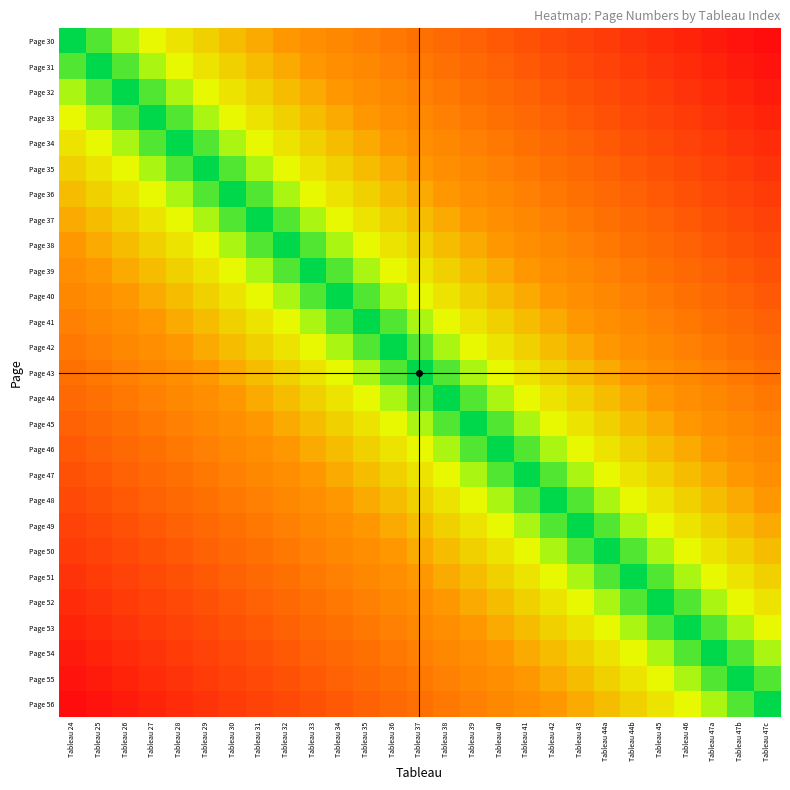

Reading right to left, what are all the values shown in this chart?

Page 30: Tableau 47c=26	Tableau 47b=25	Tableau 47a=24	Tableau 46=23	Tableau 45=22	Tableau 44b=21	Tableau 44a=20	Tableau 43=19	Tableau 42=18	Tableau 41=17	Tableau 40=16	Tableau 39=15	Tableau 38=14	Tableau 37=13	Tableau 36=12	Tableau 35=11	Tableau 34=10	Tableau 33=9	Tableau 32=8	Tableau 31=7	Tableau 30=6	Tableau 29=5	Tableau 28=4	Tableau 27=3	Tableau 26=2	Tableau 25=1	Tableau 24=0
Page 31: Tableau 47c=25	Tableau 47b=24	Tableau 47a=23	Tableau 46=22	Tableau 45=21	Tableau 44b=20	Tableau 44a=19	Tableau 43=18	Tableau 42=17	Tableau 41=16	Tableau 40=15	Tableau 39=14	Tableau 38=13	Tableau 37=12	Tableau 36=11	Tableau 35=10	Tableau 34=9	Tableau 33=8	Tableau 32=7	Tableau 31=6	Tableau 30=5	Tableau 29=4	Tableau 28=3	Tableau 27=2	Tableau 26=1	Tableau 25=0	Tableau 24=1
Page 32: Tableau 47c=24	Tableau 47b=23	Tableau 47a=22	Tableau 46=21	Tableau 45=20	Tableau 44b=19	Tableau 44a=18	Tableau 43=17	Tableau 42=16	Tableau 41=15	Tableau 40=14	Tableau 39=13	Tableau 38=12	Tableau 37=11	Tableau 36=10	Tableau 35=9	Tableau 34=8	Tableau 33=7	Tableau 32=6	Tableau 31=5	Tableau 30=4	Tableau 29=3	Tableau 28=2	Tableau 27=1	Tableau 26=0	Tableau 25=1	Tableau 24=2
Page 33: Tableau 47c=23	Tableau 47b=22	Tableau 47a=21	Tableau 46=20	Tableau 45=19	Tableau 44b=18	Tableau 44a=17	Tableau 43=16	Tableau 42=15	Tableau 41=14	Tableau 40=13	Tableau 39=12	Tableau 38=11	Tableau 37=10	Tableau 36=9	Tableau 35=8	Tableau 34=7	Tableau 33=6	Tableau 32=5	Tableau 31=4	Tableau 30=3	Tableau 29=2	Tableau 28=1	Tableau 27=0	Tableau 26=1	Tableau 25=2	Tableau 24=3
Page 34: Tableau 47c=22	Tableau 47b=21	Tableau 47a=20	Tableau 46=19	Tableau 45=18	Tableau 44b=17	Tableau 44a=16	Tableau 43=15	Tableau 42=14	Tableau 41=13	Tableau 40=12	Tableau 39=11	Tableau 38=10	Tableau 37=9	Tableau 36=8	Tableau 35=7	Tableau 34=6	Tableau 33=5	Tableau 32=4	Tableau 31=3	Tableau 30=2	Tableau 29=1	Tableau 28=0	Tableau 27=1	Tableau 26=2	Tableau 25=3	Tableau 24=4
Page 35: Tableau 47c=21	Tableau 47b=20	Tableau 47a=19	Tableau 46=18	Tableau 45=17	Tableau 44b=16	Tableau 44a=15	Tableau 43=14	Tableau 42=13	Tableau 41=12	Tableau 40=11	Tableau 39=10	Tableau 38=9	Tableau 37=8	Tableau 36=7	Tableau 35=6	Tableau 34=5	Tableau 33=4	Tableau 32=3	Tableau 31=2	Tableau 30=1	Tableau 29=0	Tableau 28=1	Tableau 27=2	Tableau 26=3	Tableau 25=4	Tableau 24=5
Page 36: Tableau 47c=20	Tableau 47b=19	Tableau 47a=18	Tableau 46=17	Tableau 45=16	Tableau 44b=15	Tableau 44a=14	Tableau 43=13	Tableau 42=12	Tableau 41=11	Tableau 40=10	Tableau 39=9	Tableau 38=8	Tableau 37=7	Tableau 36=6	Tableau 35=5	Tableau 34=4	Tableau 33=3	Tableau 32=2	Tableau 31=1	Tableau 30=0	Tableau 29=1	Tableau 28=2	Tableau 27=3	Tableau 26=4	Tableau 25=5	Tableau 24=6
Page 37: Tableau 47c=19	Tableau 47b=18	Tableau 47a=17	Tableau 46=16	Tableau 45=15	Tableau 44b=14	Tableau 44a=13	Tableau 43=12	Tableau 42=11	Tableau 41=10	Tableau 40=9	Tableau 39=8	Tableau 38=7	Tableau 37=6	Tableau 36=5	Tableau 35=4	Tableau 34=3	Tableau 33=2	Tableau 32=1	Tableau 31=0	Tableau 30=1	Tableau 29=2	Tableau 28=3	Tableau 27=4	Tableau 26=5	Tableau 25=6	Tableau 24=7
Page 38: Tableau 47c=18	Tableau 47b=17	Tableau 47a=16	Tableau 46=15	Tableau 45=14	Tableau 44b=13	Tableau 44a=12	Tableau 43=11	Tableau 42=10	Tableau 41=9	Tableau 40=8	Tableau 39=7	Tableau 38=6	Tableau 37=5	Tableau 36=4	Tableau 35=3	Tableau 34=2	Tableau 33=1	Tableau 32=0	Tableau 31=1	Tableau 30=2	Tableau 29=3	Tableau 28=4	Tableau 27=5	Tableau 26=6	Tableau 25=7	Tableau 24=8
Page 39: Tableau 47c=17	Tableau 47b=16	Tableau 47a=15	Tableau 46=14	Tableau 45=13	Tableau 44b=12	Tableau 44a=11	Tableau 43=10	Tableau 42=9	Tableau 41=8	Tableau 40=7	Tableau 39=6	Tableau 38=5	Tableau 37=4	Tableau 36=3	Tableau 35=2	Tableau 34=1	Tableau 33=0	Tableau 32=1	Tableau 31=2	Tableau 30=3	Tableau 29=4	Tableau 28=5	Tableau 27=6	Tableau 26=7	Tableau 25=8	Tableau 24=9
Page 40: Tableau 47c=16	Tableau 47b=15	Tableau 47a=14	Tableau 46=13	Tableau 45=12	Tableau 44b=11	Tableau 44a=10	Tableau 43=9	Tableau 42=8	Tableau 41=7	Tableau 40=6	Tableau 39=5	Tableau 38=4	Tableau 37=3	Tableau 36=2	Tableau 35=1	Tableau 34=0	Tableau 33=1	Tableau 32=2	Tableau 31=3	Tableau 30=4	Tableau 29=5	Tableau 28=6	Tableau 27=7	Tableau 26=8	Tableau 25=9	Tableau 24=10
Page 41: Tableau 47c=15	Tableau 47b=14	Tableau 47a=13	Tableau 46=12	Tableau 45=11	Tableau 44b=10	Tableau 44a=9	Tableau 43=8	Tableau 42=7	Tableau 41=6	Tableau 40=5	Tableau 39=4	Tableau 38=3	Tableau 37=2	Tableau 36=1	Tableau 35=0	Tableau 34=1	Tableau 33=2	Tableau 32=3	Tableau 31=4	Tableau 30=5	Tableau 29=6	Tableau 28=7	Tableau 27=8	Tableau 26=9	Tableau 25=10	Tableau 24=11
Page 42: Tableau 47c=14	Tableau 47b=13	Tableau 47a=12	Tableau 46=11	Tableau 45=10	Tableau 44b=9	Tableau 44a=8	Tableau 43=7	Tableau 42=6	Tableau 41=5	Tableau 40=4	Tableau 39=3	Tableau 38=2	Tableau 37=1	Tableau 36=0	Tableau 35=1	Tableau 34=2	Tableau 33=3	Tableau 32=4	Tableau 31=5	Tableau 30=6	Tableau 29=7	Tableau 28=8	Tableau 27=9	Tableau 26=10	Tableau 25=11	Tableau 24=12
Page 43: Tableau 47c=13	Tableau 47b=12	Tableau 47a=11	Tableau 46=10	Tableau 45=9	Tableau 44b=8	Tableau 44a=7	Tableau 43=6	Tableau 42=5	Tableau 41=4	Tableau 40=3	Tableau 39=2	Tableau 38=1	Tableau 37=0	Tableau 36=1	Tableau 35=2	Tableau 34=3	Tableau 33=4	Tableau 32=5	Tableau 31=6	Tableau 30=7	Tableau 29=8	Tableau 28=9	Tableau 27=10	Tableau 26=11	Tableau 25=12	Tableau 24=13
Page 44: Tableau 47c=12	Tableau 47b=11	Tableau 47a=10	Tableau 46=9	Tableau 45=8	Tableau 44b=7	Tableau 44a=6	Tableau 43=5	Tableau 42=4	Tableau 41=3	Tableau 40=2	Tableau 39=1	Tableau 38=0	Tableau 37=1	Tableau 36=2	Tableau 35=3	Tableau 34=4	Tableau 33=5	Tableau 32=6	Tableau 31=7	Tableau 30=8	Tableau 29=9	Tableau 28=10	Tableau 27=11	Tableau 26=12	Tableau 25=13	Tableau 24=14
Page 45: Tableau 47c=11	Tableau 47b=10	Tableau 47a=9	Tableau 46=8	Tableau 45=7	Tableau 44b=6	Tableau 44a=5	Tableau 43=4	Tableau 42=3	Tableau 41=2	Tableau 40=1	Tableau 39=0	Tableau 38=1	Tableau 37=2	Tableau 36=3	Tableau 35=4	Tableau 34=5	Tableau 33=6	Tableau 32=7	Tableau 31=8	Tableau 30=9	Tableau 29=10	Tableau 28=11	Tableau 27=12	Tableau 26=13	Tableau 25=14	Tableau 24=15
Page 46: Tableau 47c=10	Tableau 47b=9	Tableau 47a=8	Tableau 46=7	Tableau 45=6	Tableau 44b=5	Tableau 44a=4	Tableau 43=3	Tableau 42=2	Tableau 41=1	Tableau 40=0	Tableau 39=1	Tableau 38=2	Tableau 37=3	Tableau 36=4	Tableau 35=5	Tableau 34=6	Tableau 33=7	Tableau 32=8	Tableau 31=9	Tableau 30=10	Tableau 29=11	Tableau 28=12	Tableau 27=13	Tableau 26=14	Tableau 25=15	Tableau 24=16
Page 47: Tableau 47c=9	Tableau 47b=8	Tableau 47a=7	Tableau 46=6	Tableau 45=5	Tableau 44b=4	Tableau 44a=3	Tableau 43=2	Tableau 42=1	Tableau 41=0	Tableau 40=1	Tableau 39=2	Tableau 38=3	Tableau 37=4	Tableau 36=5	Tableau 35=6	Tableau 34=7	Tableau 33=8	Tableau 32=9	Tableau 31=10	Tableau 30=11	Tableau 29=12	Tableau 28=13	Tableau 27=14	Tableau 26=15	Tableau 25=16	Tableau 24=17
Page 48: Tableau 47c=8	Tableau 47b=7	Tableau 47a=6	Tableau 46=5	Tableau 45=4	Tableau 44b=3	Tableau 44a=2	Tableau 43=1	Tableau 42=0	Tableau 41=1	Tableau 40=2	Tableau 39=3	Tableau 38=4	Tableau 37=5	Tableau 36=6	Tableau 35=7	Tableau 34=8	Tableau 33=9	Tableau 32=10	Tableau 31=11	Tableau 30=12	Tableau 29=13	Tableau 28=14	Tableau 27=15	Tableau 26=16	Tableau 25=17	Tableau 24=18
Page 49: Tableau 47c=7	Tableau 47b=6	Tableau 47a=5	Tableau 46=4	Tableau 45=3	Tableau 44b=2	Tableau 44a=1	Tableau 43=0	Tableau 42=1	Tableau 41=2	Tableau 40=3	Tableau 39=4	Tableau 38=5	Tableau 37=6	Tableau 36=7	Tableau 35=8	Tableau 34=9	Tableau 33=10	Tableau 32=11	Tableau 31=12	Tableau 30=13	Tableau 29=14	Tableau 28=15	Tableau 27=16	Tableau 26=17	Tableau 25=18	Tableau 24=19
Page 50: Tableau 47c=6	Tableau 47b=5	Tableau 47a=4	Tableau 46=3	Tableau 45=2	Tableau 44b=1	Tableau 44a=0	Tableau 43=1	Tableau 42=2	Tableau 41=3	Tableau 40=4	Tableau 39=5	Tableau 38=6	Tableau 37=7	Tableau 36=8	Tableau 35=9	Tableau 34=10	Tableau 33=11	Tableau 32=12	Tableau 31=13	Tableau 30=14	Tableau 29=15	Tableau 28=16	Tableau 27=17	Tableau 26=18	Tableau 25=19	Tableau 24=20
Page 51: Tableau 47c=5	Tableau 47b=4	Tableau 47a=3	Tableau 46=2	Tableau 45=1	Tableau 44b=0	Tableau 44a=1	Tableau 43=2	Tableau 42=3	Tableau 41=4	Tableau 40=5	Tableau 39=6	Tableau 38=7	Tableau 37=8	Tableau 36=9	Tableau 35=10	Tableau 34=11	Tableau 33=12	Tableau 32=13	Tableau 31=14	Tableau 30=15	Tableau 29=16	Tableau 28=17	Tableau 27=18	Tableau 26=19	Tableau 25=20	Tableau 24=21
Page 52: Tableau 47c=4	Tableau 47b=3	Tableau 47a=2	Tableau 46=1	Tableau 45=0	Tableau 44b=1	Tableau 44a=2	Tableau 43=3	Tableau 42=4	Tableau 41=5	Tableau 40=6	Tableau 39=7	Tableau 38=8	Tableau 37=9	Tableau 36=10	Tableau 35=11	Tableau 34=12	Tableau 33=13	Tableau 32=14	Tableau 31=15	Tableau 30=16	Tableau 29=17	Tableau 28=18	Tableau 27=19	Tableau 26=20	Tableau 25=21	Tableau 24=22
Page 53: Tableau 47c=3	Tableau 47b=2	Tableau 47a=1	Tableau 46=0	Tableau 45=1	Tableau 44b=2	Tableau 44a=3	Tableau 43=4	Tableau 42=5	Tableau 41=6	Tableau 40=7	Tableau 39=8	Tableau 38=9	Tableau 37=10	Tableau 36=11	Tableau 35=12	Tableau 34=13	Tableau 33=14	Tableau 32=15	Tableau 31=16	Tableau 30=17	Tableau 29=18	Tableau 28=19	Tableau 27=20	Tableau 26=21	Tableau 25=22	Tableau 24=23
Page 54: Tableau 47c=2	Tableau 47b=1	Tableau 47a=0	Tableau 46=1	Tableau 45=2	Tableau 44b=3	Tableau 44a=4	Tableau 43=5	Tableau 42=6	Tableau 41=7	Tableau 40=8	Tableau 39=9	Tableau 38=10	Tableau 37=11	Tableau 36=12	Tableau 35=13	Tableau 34=14	Tableau 33=15	Tableau 32=16	Tableau 31=17	Tableau 30=18	Tableau 29=19	Tableau 28=20	Tableau 27=21	Tableau 26=22	Tableau 25=23	Tableau 24=24
Page 55: Tableau 47c=1	Tableau 47b=0	Tableau 47a=1	Tableau 46=2	Tableau 45=3	Tableau 44b=4	Tableau 44a=5	Tableau 43=6	Tableau 42=7	Tableau 41=8	Tableau 40=9	Tableau 39=10	Tableau 38=11	Tableau 37=12	Tableau 36=13	Tableau 35=14	Tableau 34=15	Tableau 33=16	Tableau 32=17	Tableau 31=18	Tableau 30=19	Tableau 29=20	Tableau 28=21	Tableau 27=22	Tableau 26=23	Tableau 25=24	Tableau 24=25
Page 56: Tableau 47c=0	Tableau 47b=1	Tableau 47a=2	Tableau 46=3	Tableau 45=4	Tableau 44b=5	Tableau 44a=6	Tableau 43=7	Tableau 42=8	Tableau 41=9	Tableau 40=10	Tableau 39=11	Tableau 38=12	Tableau 37=13	Tableau 36=14	Tableau 35=15	Tableau 34=16	Tableau 33=17	Tableau 32=18	Tableau 31=19	Tableau 30=20	Tableau 29=21	Tableau 28=22	Tableau 27=23	Tableau 26=24	Tableau 25=25	Tableau 24=26